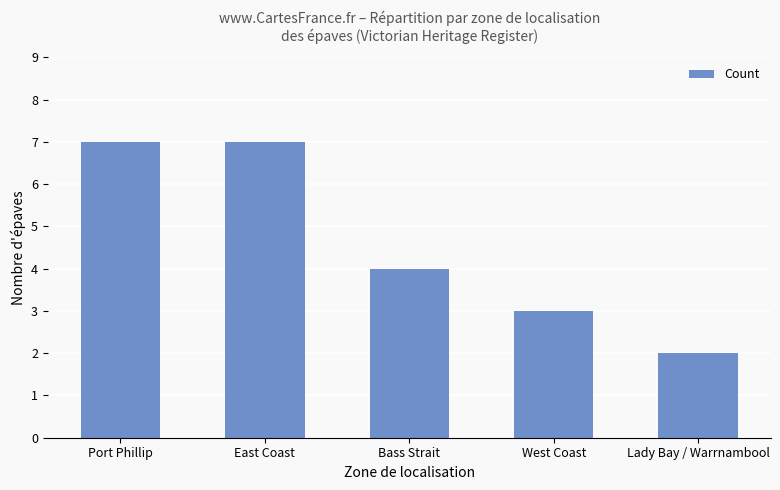

What is the approximate value at Bass Strait?

4